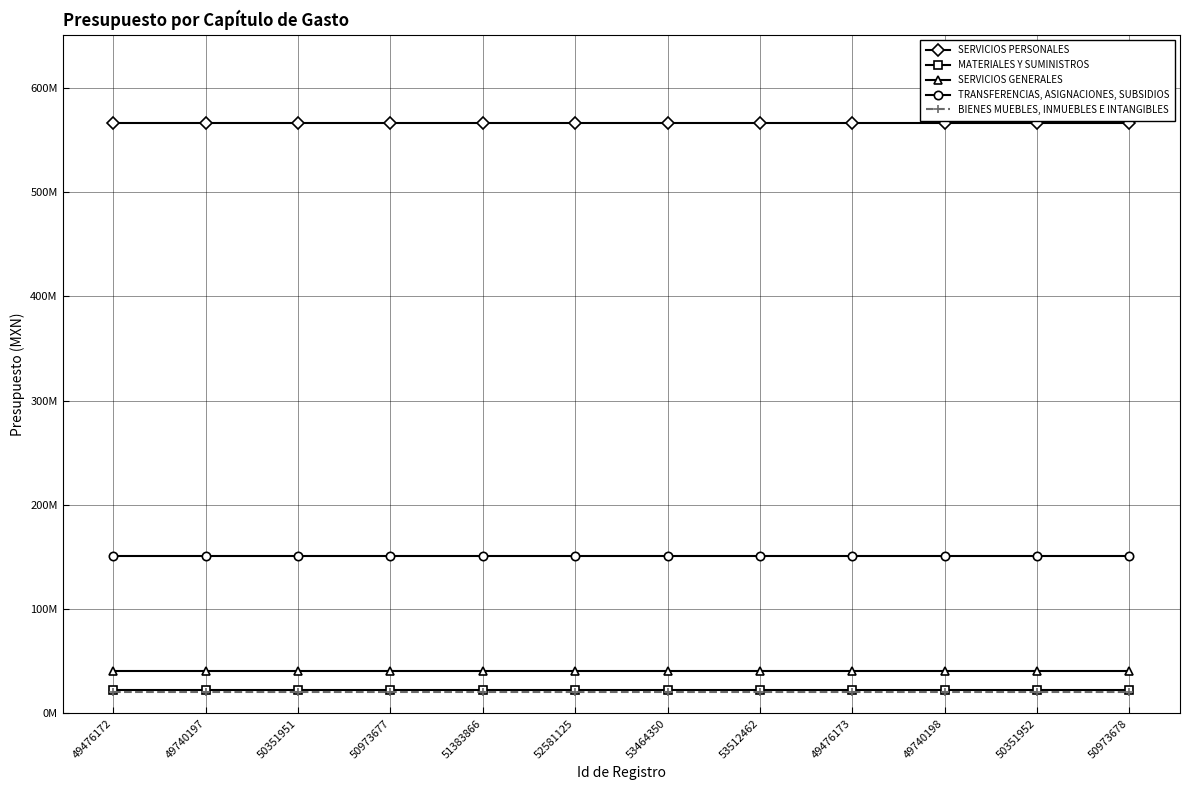

True or false: TRANSFERENCIAS, ASIGNACIONES, SUBSIDIOS has a value of 150750521 at 49740197.

True